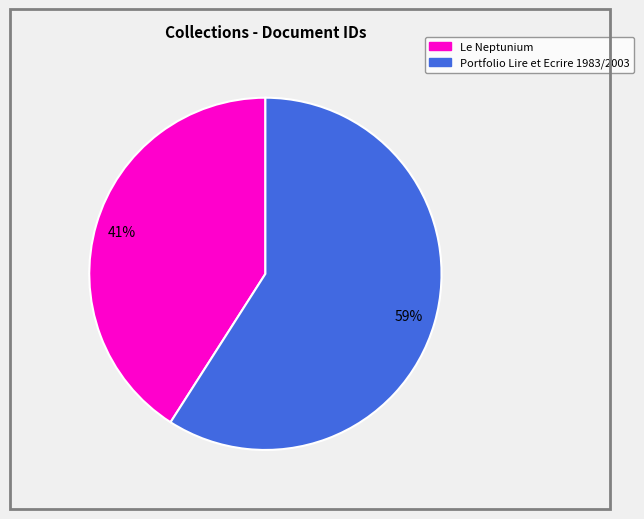

To the nearest percent, what is the difference between the largest and smallest slice percentages?

18%